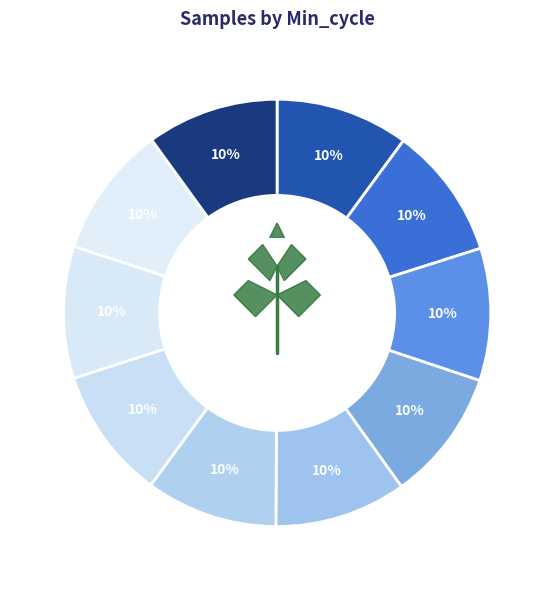

To the nearest percent, what portion does 27 represent?

10%